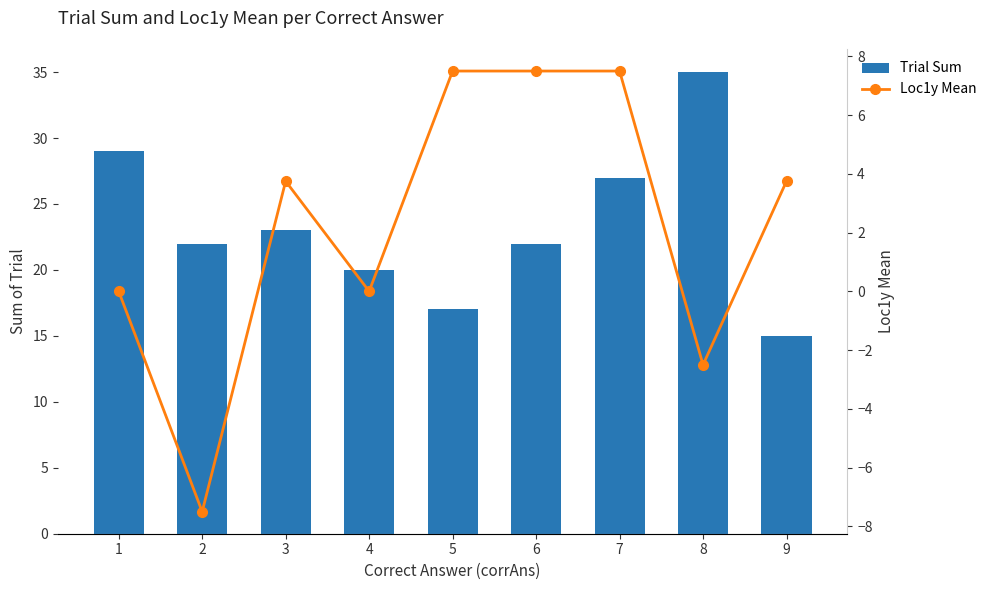

What is the average value of the Trial Sum series?

23.3